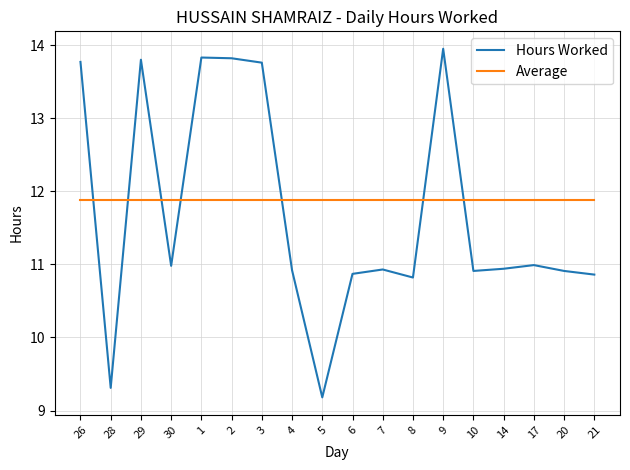

What position from the left is 10?

14